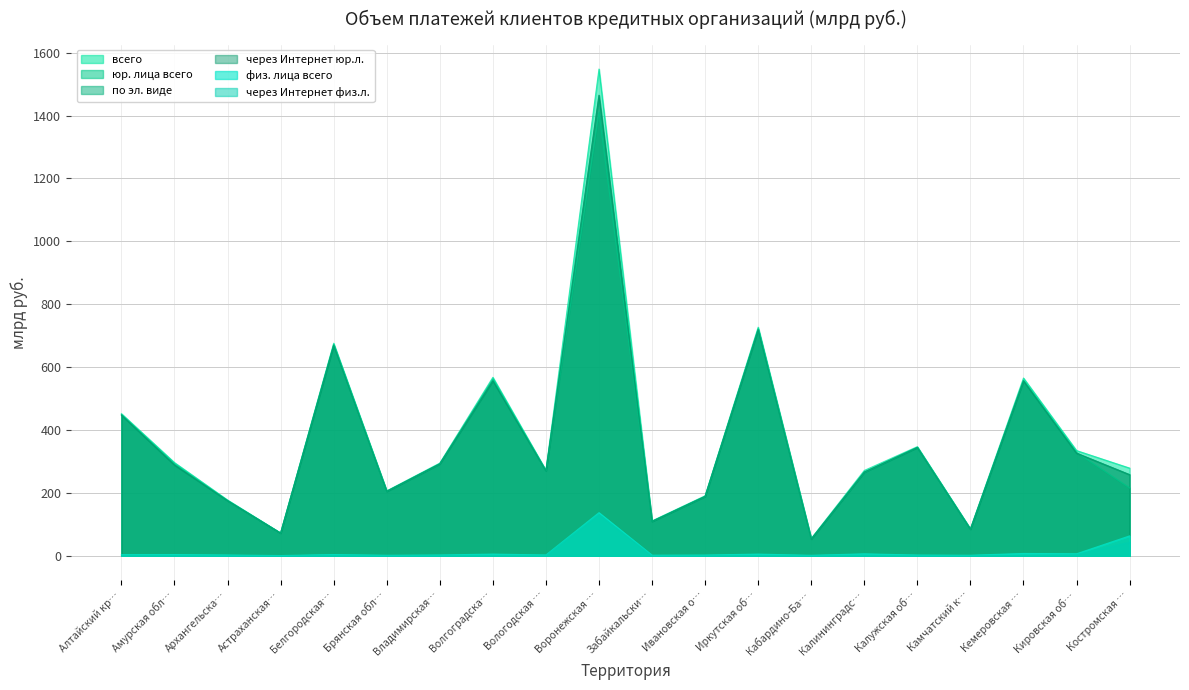

The через Интернет юр.л. series shows 445.8 at Костромская …. True or false?

False